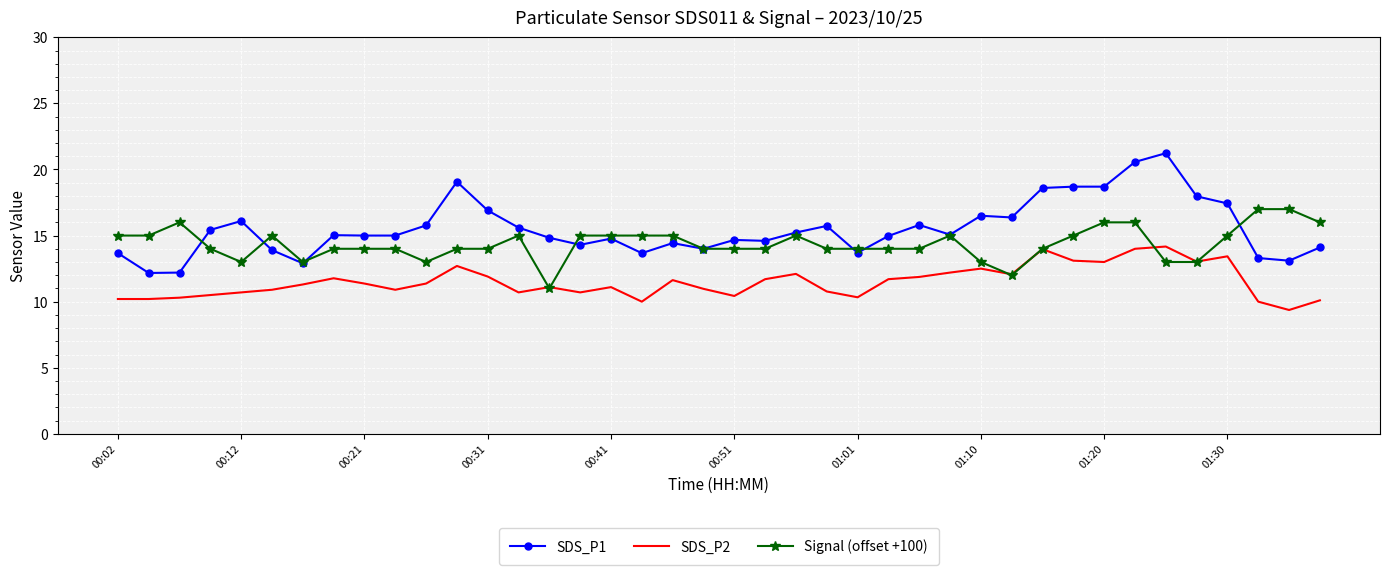

What is the maximum value for Signal (offset +100)?

17.0